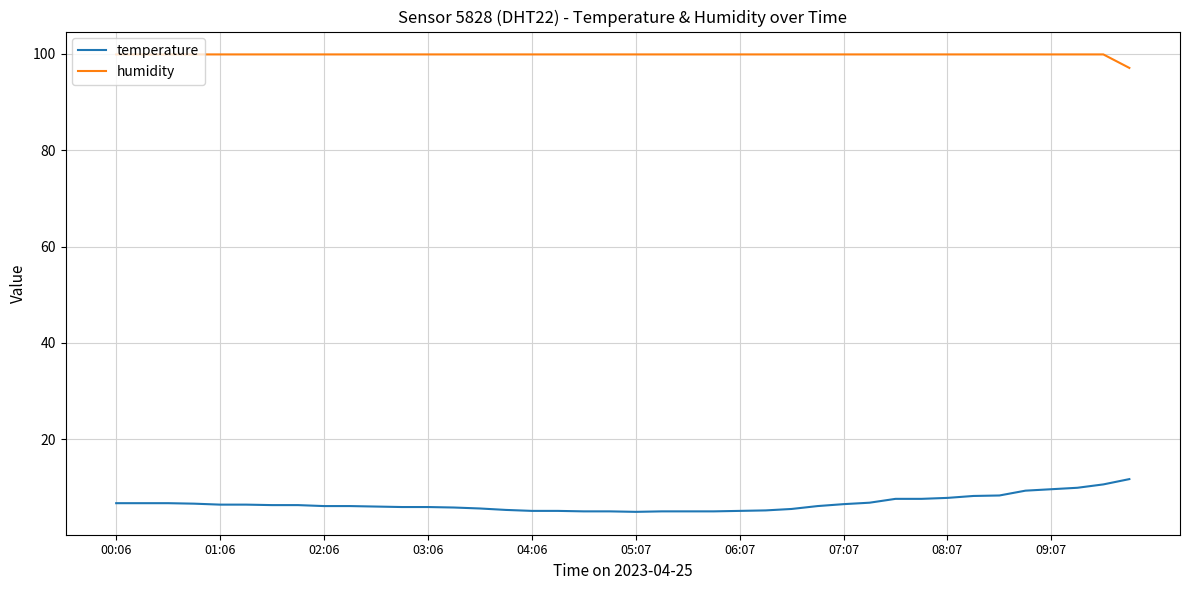

List the series in order of their overall mean, highest first.

humidity, temperature